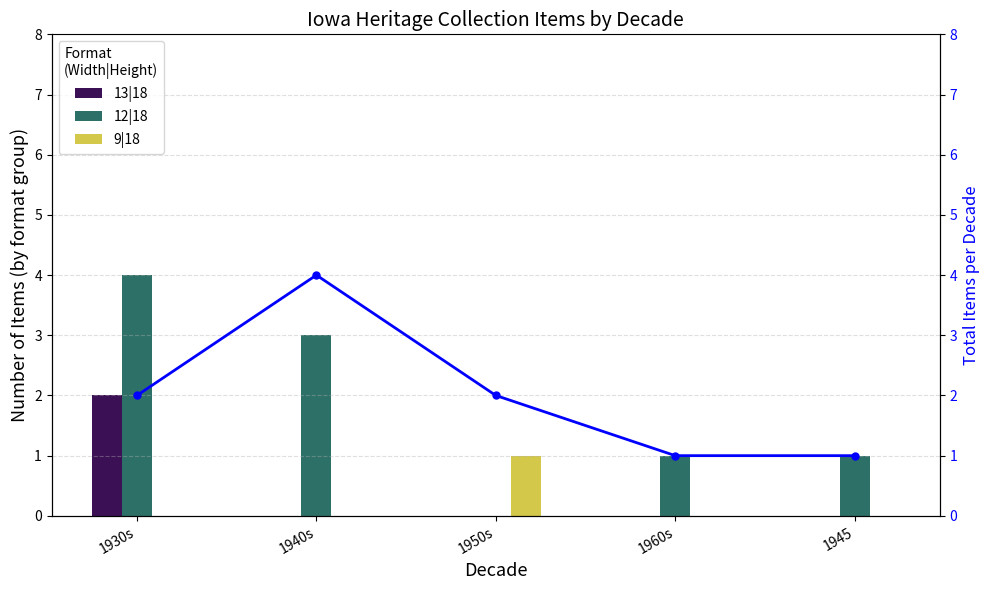

What position from the left is 1960s?

4